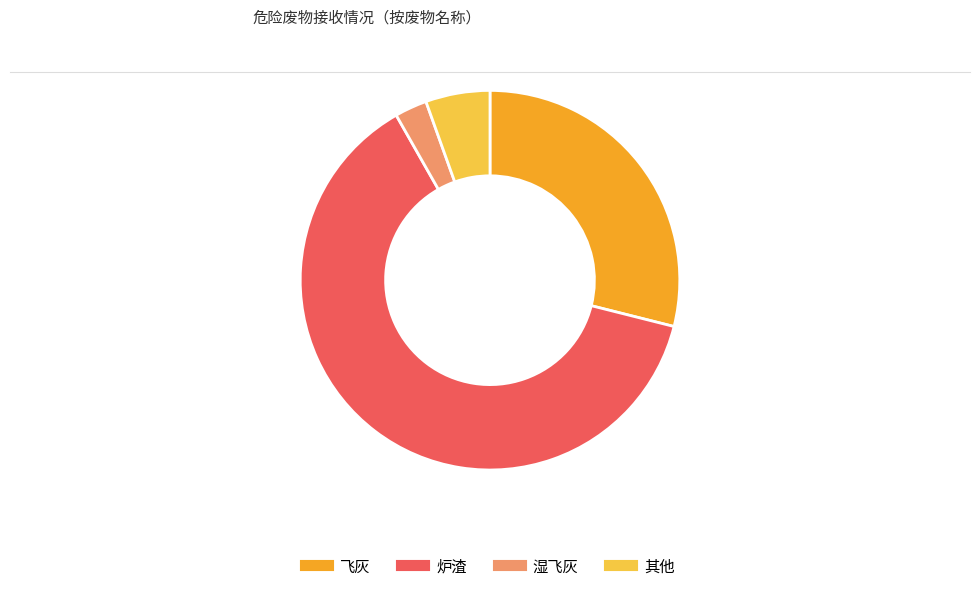

Does any single category account for the majority?

Yes